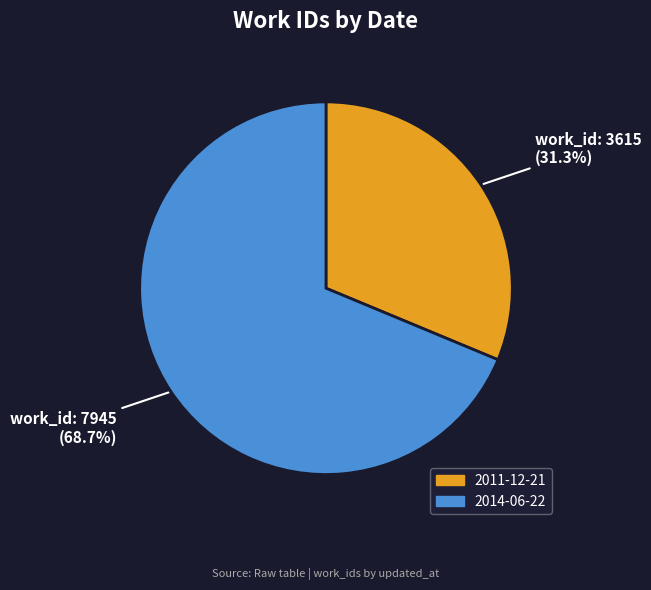

What is the smallest slice in the pie chart?

2011-12-21